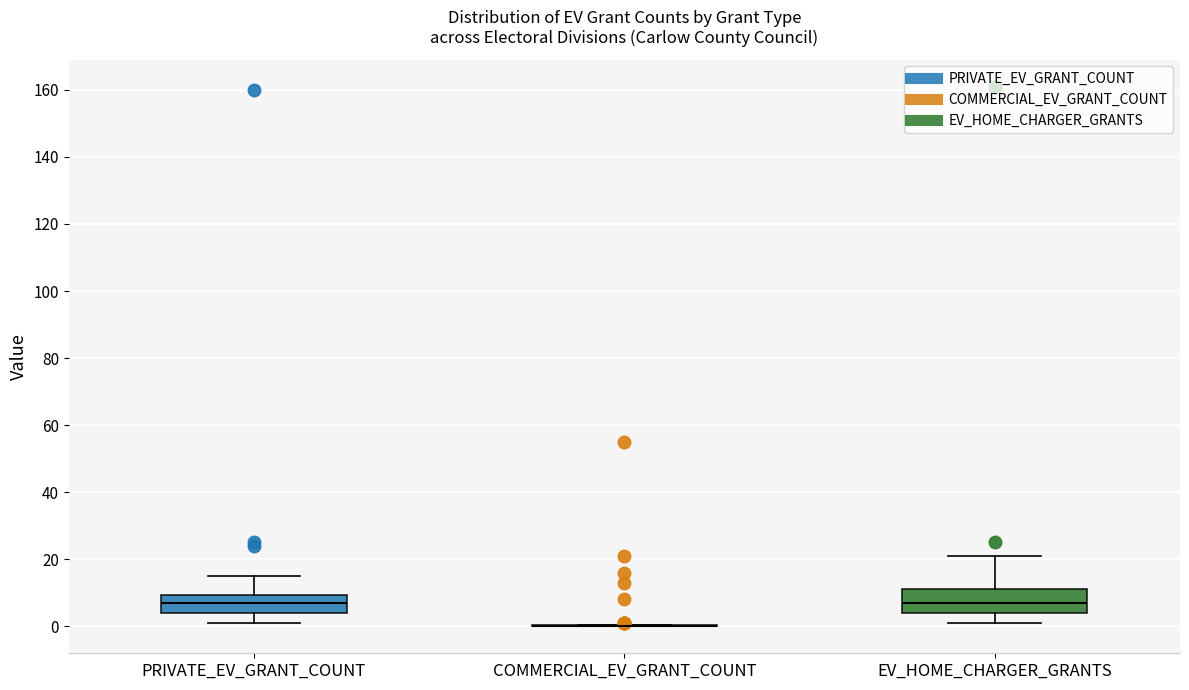

Reading left to right, read every box against the y-axis: the position of its median line, the range the box covers, and the ends of its whiskers. The values are not printed on the chart, so give them approximately, as read against the axis.

PRIVATE_EV_GRANT_COUNT: median 8, box 4 to 10, whiskers 2 to 16
COMMERCIAL_EV_GRANT_COUNT: box collapsed to a line at 0, whiskers 0 to 0
EV_HOME_CHARGER_GRANTS: median 8, box 4 to 12, whiskers 2 to 22